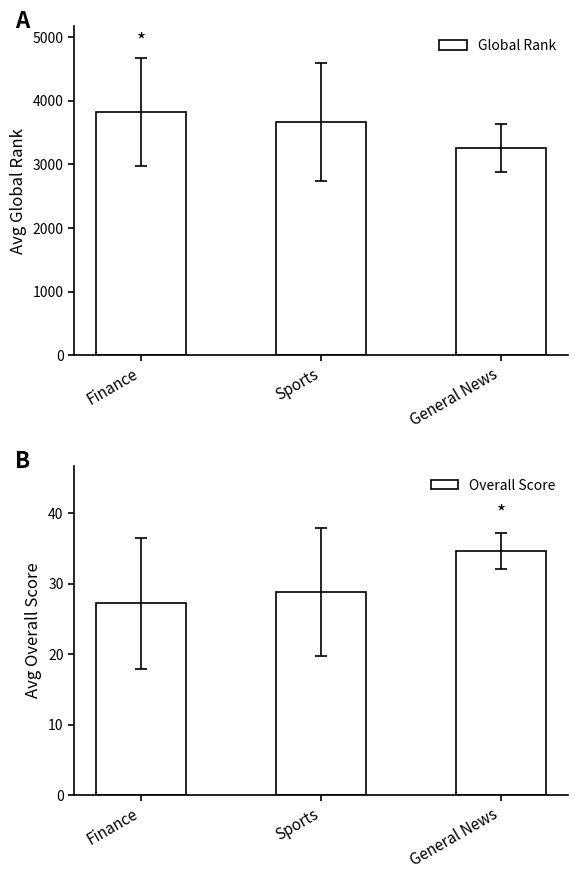

Which has a higher value, General News or Finance?

Finance